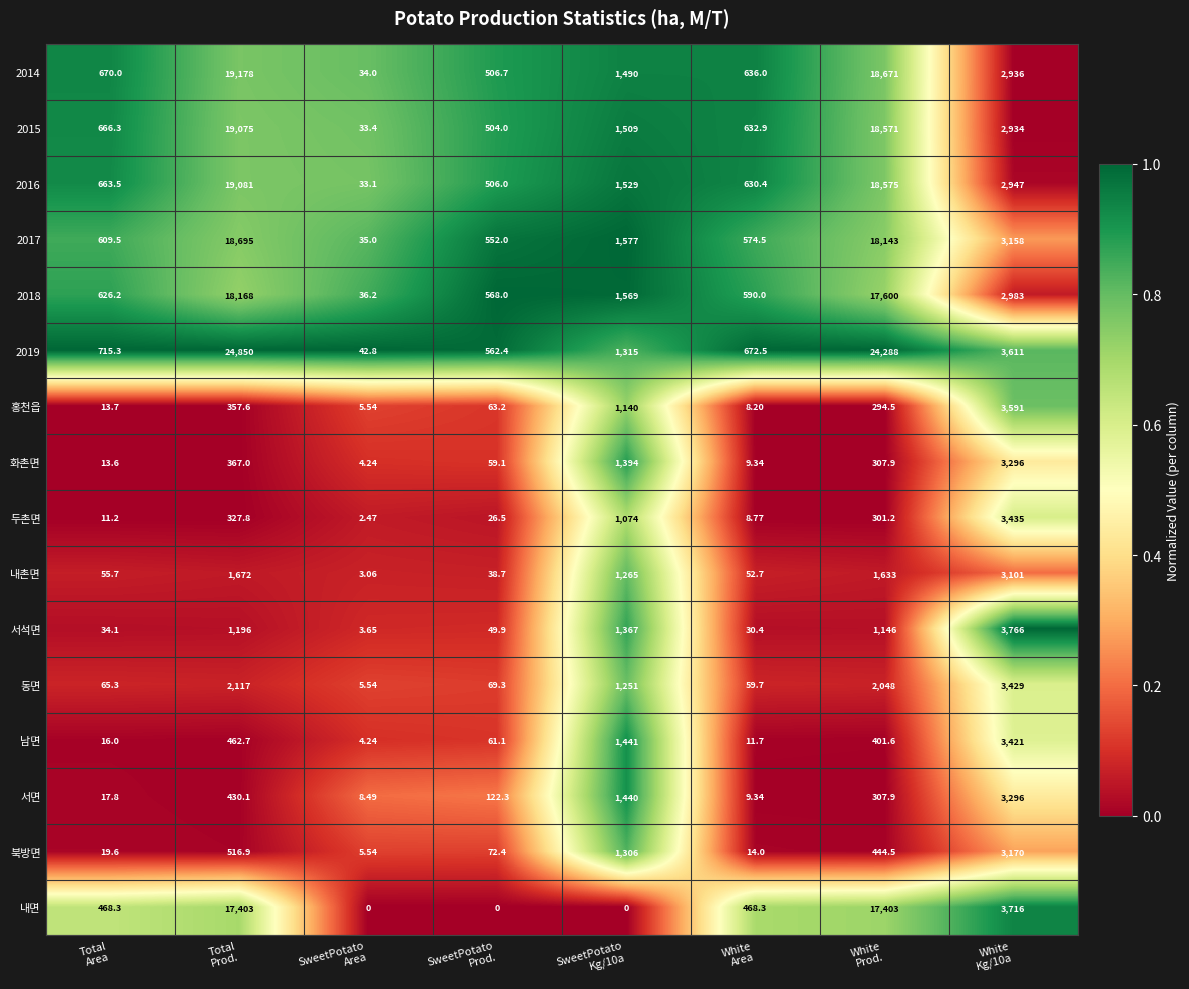

What is the greatest value displayed?

24850.0